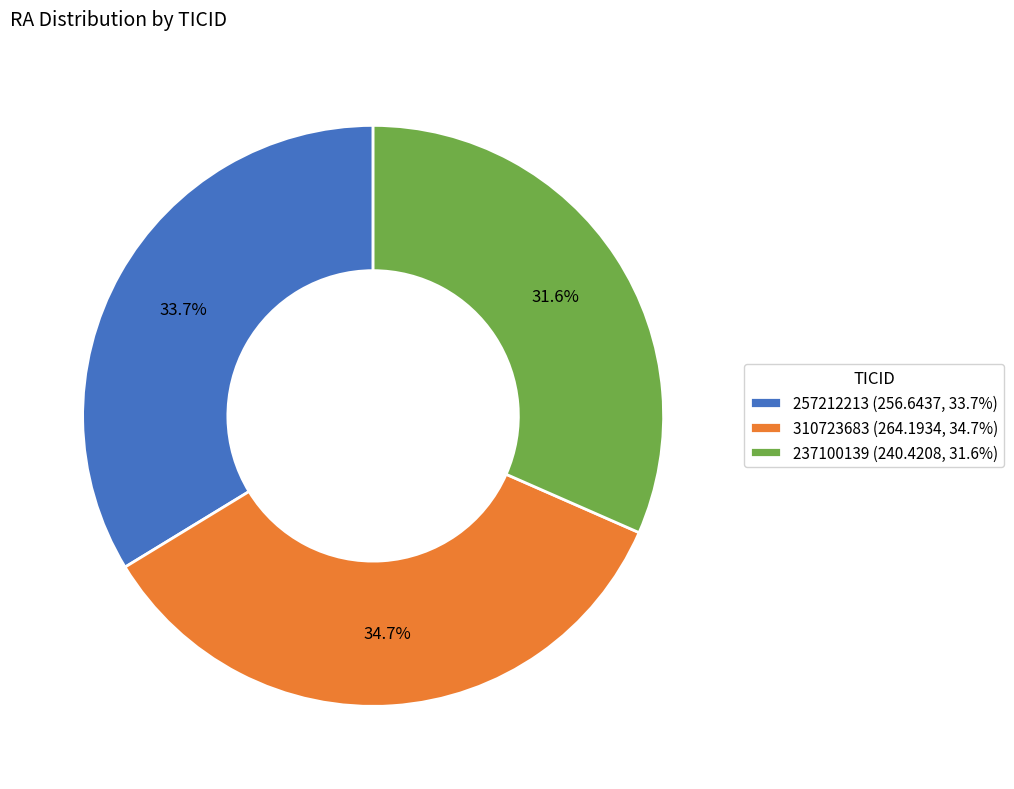

Which has a higher value, 237100139 or 257212213?

257212213